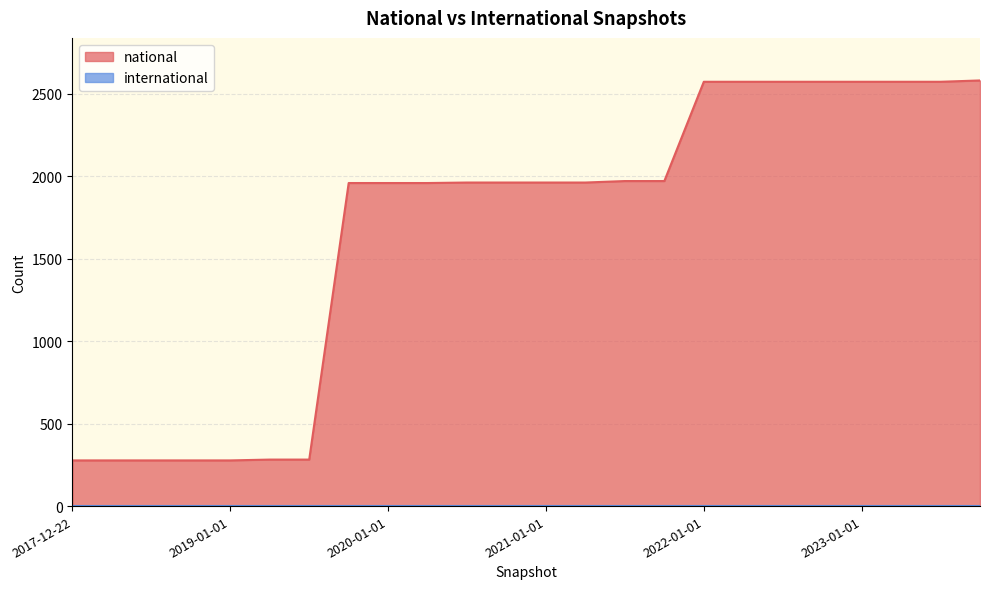

Between 2020-07-01 and 2021-01-01, which is larger?

2020-07-01